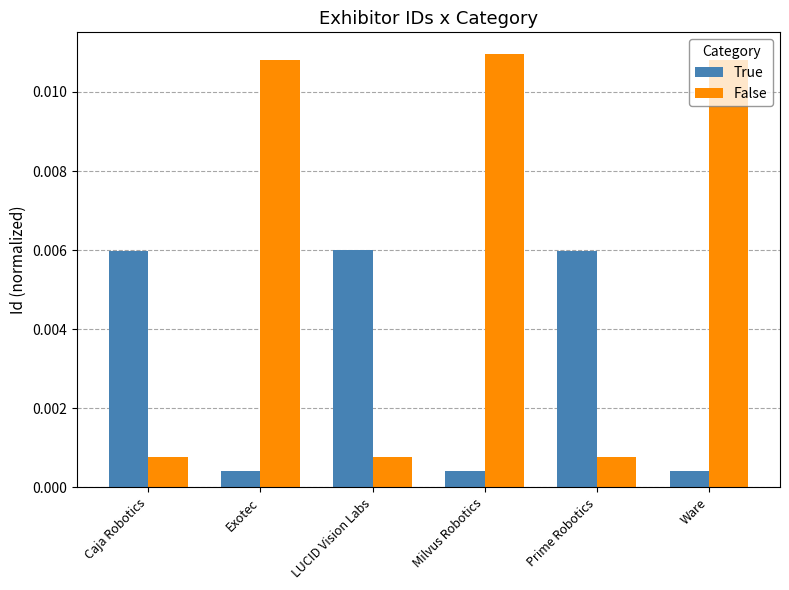

At how many categories does at least one series exceed 0?

6